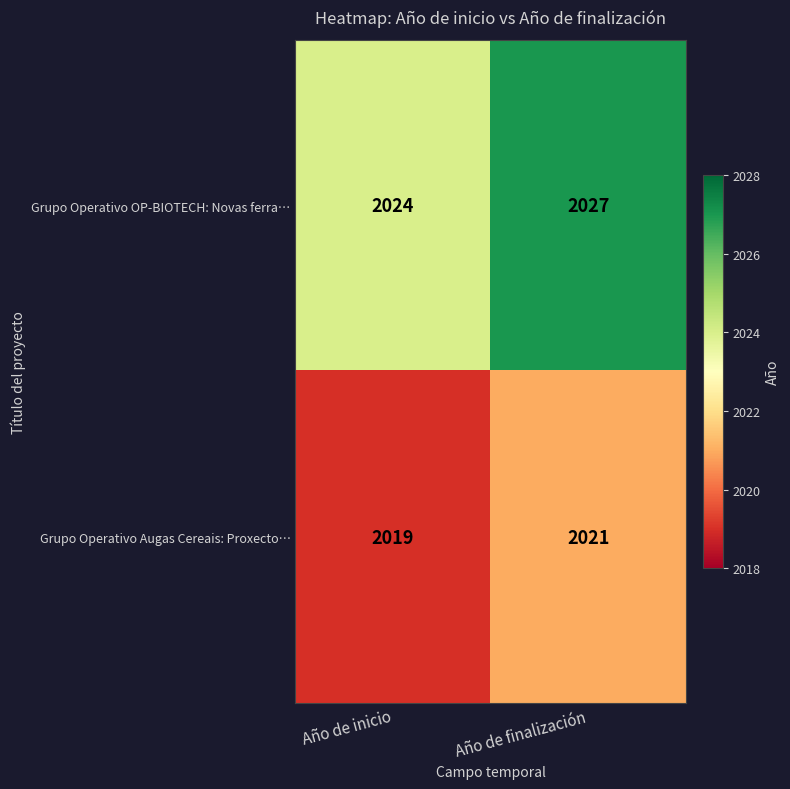

True or false: Grupo Operativo Augas Cereais: Proxecto… has a value of 2021 at Año de finalización.

True